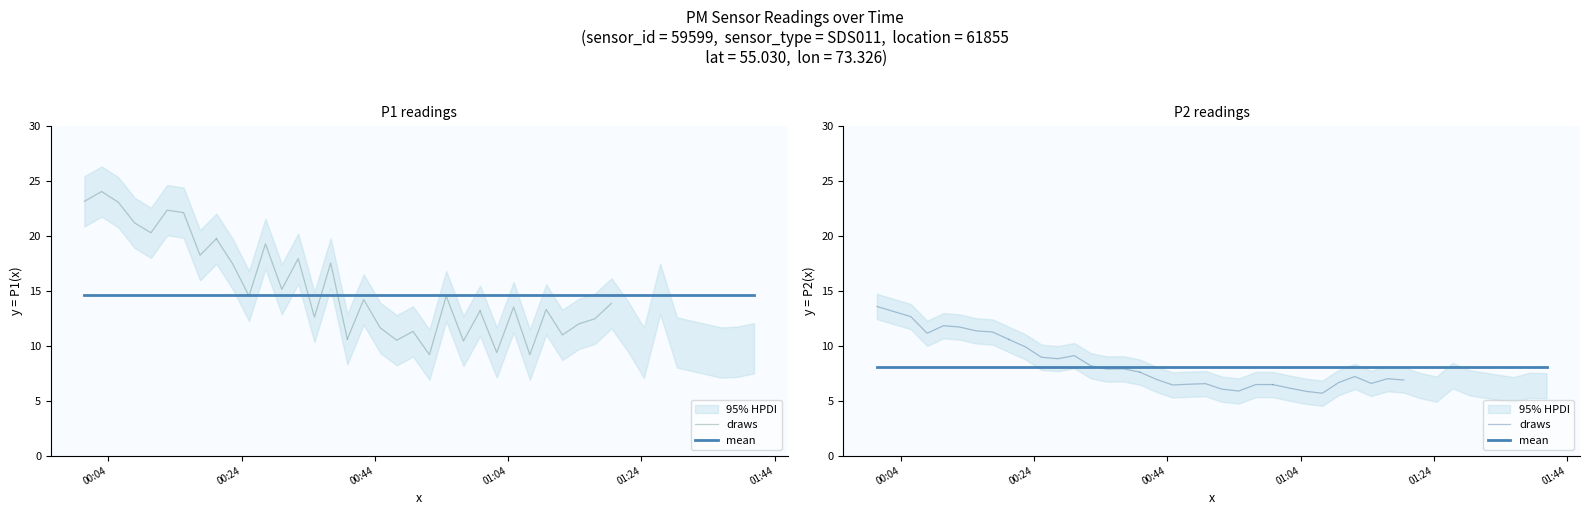

Reading left to right, list all the values displayed in this chart.

P1: 2022-08-21T00:00:25=23.1	2022-08-21T00:03:00=24.0	2022-08-21T00:05:30=23.1	2022-08-21T00:07:57=21.2	2022-08-21T00:10:24=20.3	2022-08-21T00:12:50=22.3	2022-08-21T00:15:18=22.1	2022-08-21T00:17:46=18.2	2022-08-21T00:20:13=19.7	2022-08-21T00:22:41=17.4	2022-08-21T00:25:07=14.5	2022-08-21T00:27:35=19.3	2022-08-21T00:30:02=15.1	2022-08-21T00:32:30=17.9	2022-08-21T00:34:56=12.6	2022-08-21T00:37:22=17.5	2022-08-21T00:39:52=10.6	2022-08-21T00:42:19=14.2	2022-08-21T00:44:48=11.6	2022-08-21T00:47:17=10.5	2022-08-21T00:49:43=11.3	2022-08-21T00:52:11=9.2	2022-08-21T00:54:42=14.5	2022-08-21T00:57:17=10.4	2022-08-21T00:59:47=13.2	2022-08-21T01:02:17=9.4	2022-08-21T01:04:49=13.5	2022-08-21T01:07:15=9.2	2022-08-21T01:09:42=13.3	2022-08-21T01:12:08=11.0	2022-08-21T01:14:35=12.0	2022-08-21T01:17:01=12.4	2022-08-21T01:19:29=13.8	2022-08-21T01:21:55=11.8	2022-08-21T01:24:22=9.3	2022-08-21T01:26:48=15.2	2022-08-21T01:29:19=10.3	2022-08-21T01:35:56=9.4	2022-08-21T01:38:22=9.4	2022-08-21T01:40:53=9.8
P2: 2022-08-21T00:00:25=13.6	2022-08-21T00:03:00=13.1	2022-08-21T00:05:30=12.7	2022-08-21T00:07:57=11.1	2022-08-21T00:10:24=11.8	2022-08-21T00:12:50=11.7	2022-08-21T00:15:18=11.3	2022-08-21T00:17:46=11.2	2022-08-21T00:20:13=10.6	2022-08-21T00:22:41=9.9	2022-08-21T00:25:07=8.9	2022-08-21T00:27:35=8.8	2022-08-21T00:30:02=9.1	2022-08-21T00:32:30=8.2	2022-08-21T00:34:56=7.9	2022-08-21T00:37:22=7.9	2022-08-21T00:39:52=7.6	2022-08-21T00:42:19=7.0	2022-08-21T00:44:48=6.4	2022-08-21T00:47:17=6.5	2022-08-21T00:49:43=6.5	2022-08-21T00:52:11=6.0	2022-08-21T00:54:42=5.9	2022-08-21T00:57:17=6.5	2022-08-21T00:59:47=6.5	2022-08-21T01:02:17=6.2	2022-08-21T01:04:49=5.8	2022-08-21T01:07:15=5.7	2022-08-21T01:09:42=6.7	2022-08-21T01:12:08=7.2	2022-08-21T01:14:35=6.6	2022-08-21T01:17:01=7.0	2022-08-21T01:19:29=6.9	2022-08-21T01:21:55=6.4	2022-08-21T01:24:22=6.0	2022-08-21T01:26:48=7.3	2022-08-21T01:29:19=6.6	2022-08-21T01:35:56=6.0	2022-08-21T01:38:22=6.4	2022-08-21T01:40:53=6.3